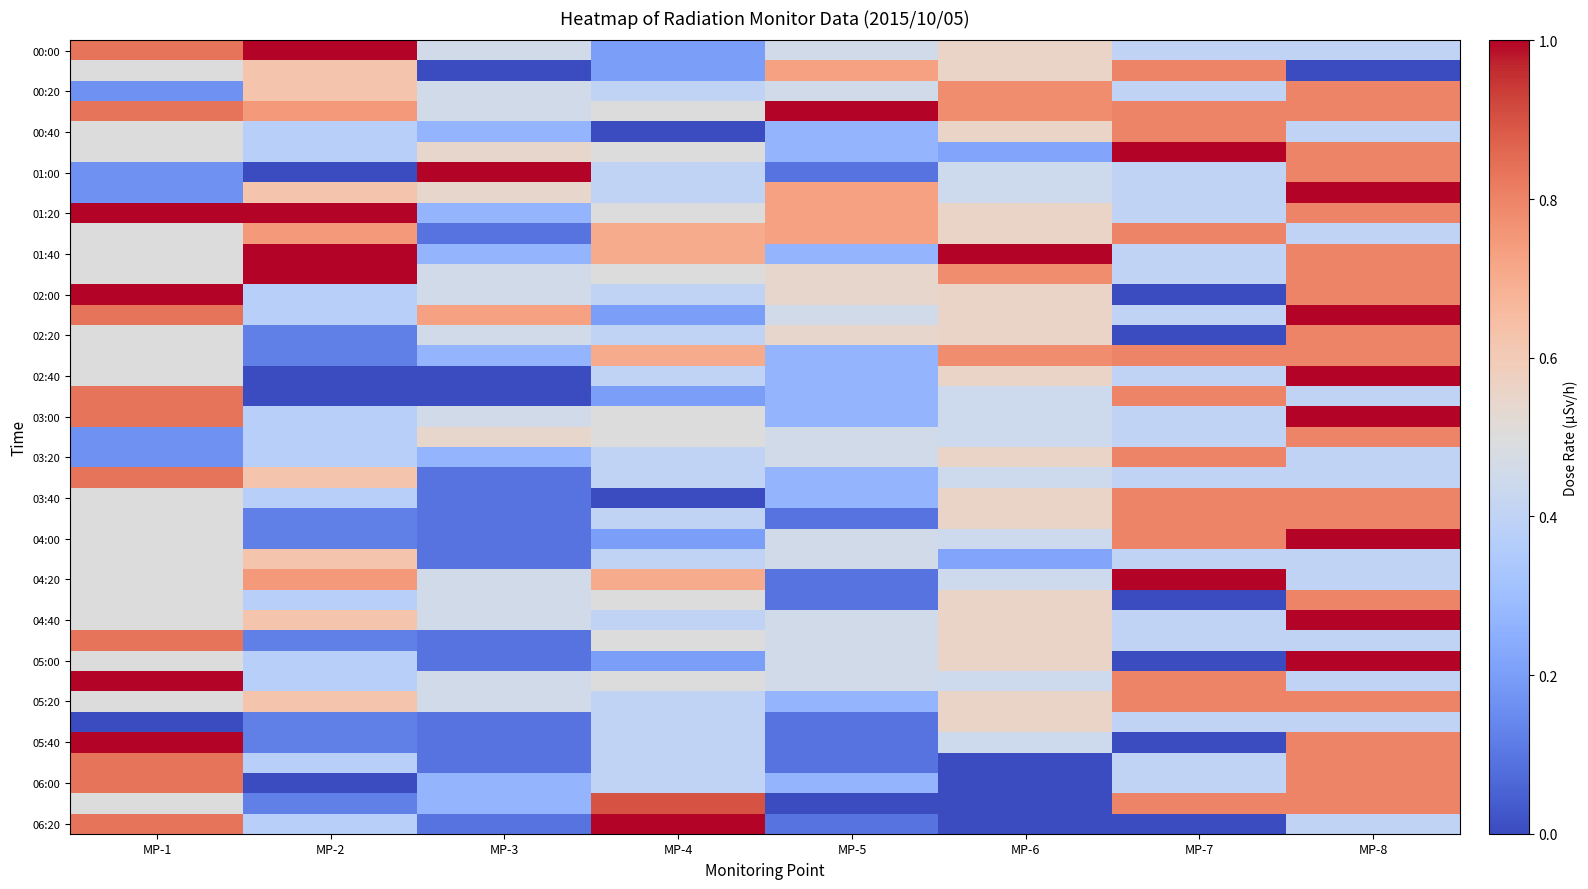

At which category is the sum across all series the highest?

MP-8